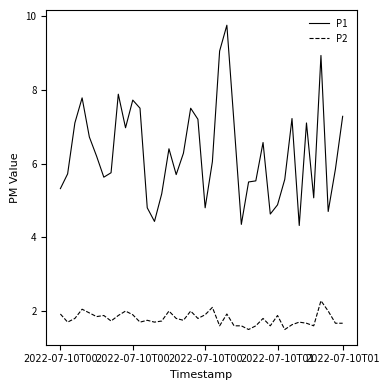

What is the sum of all P1 values?

252.0